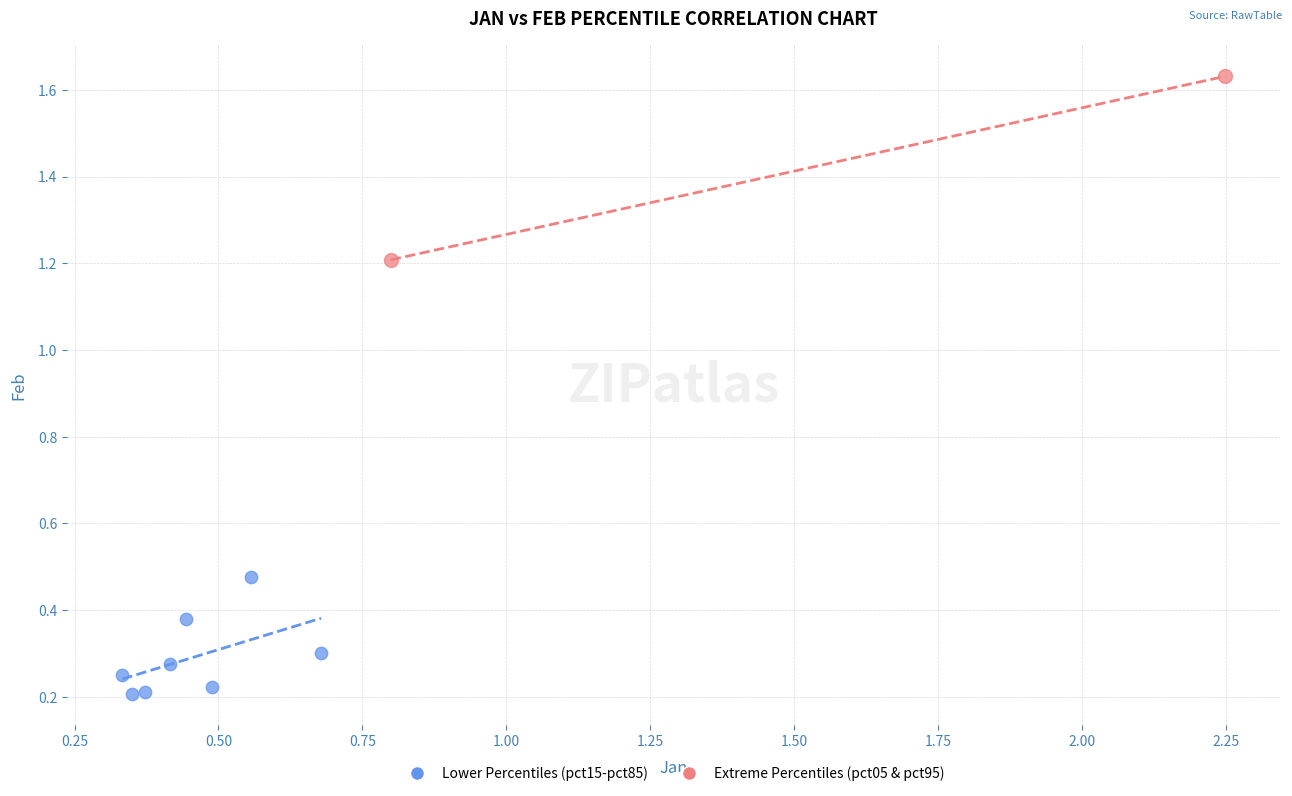

Which series reaches the minimum Y coordinate?

Lower Percentiles (pct15-pct85)